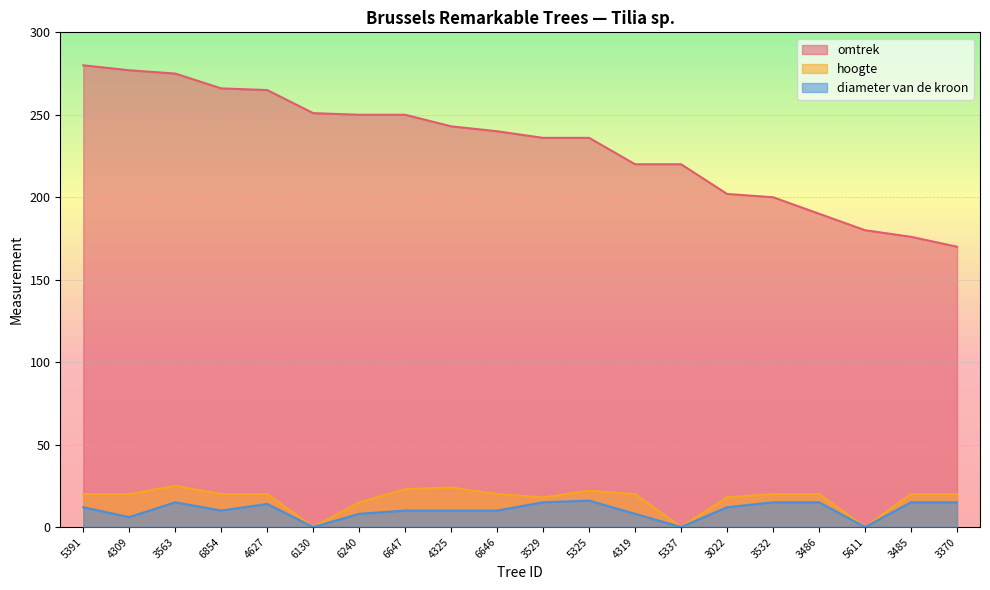

How many data points in omtrek are above 240?

9